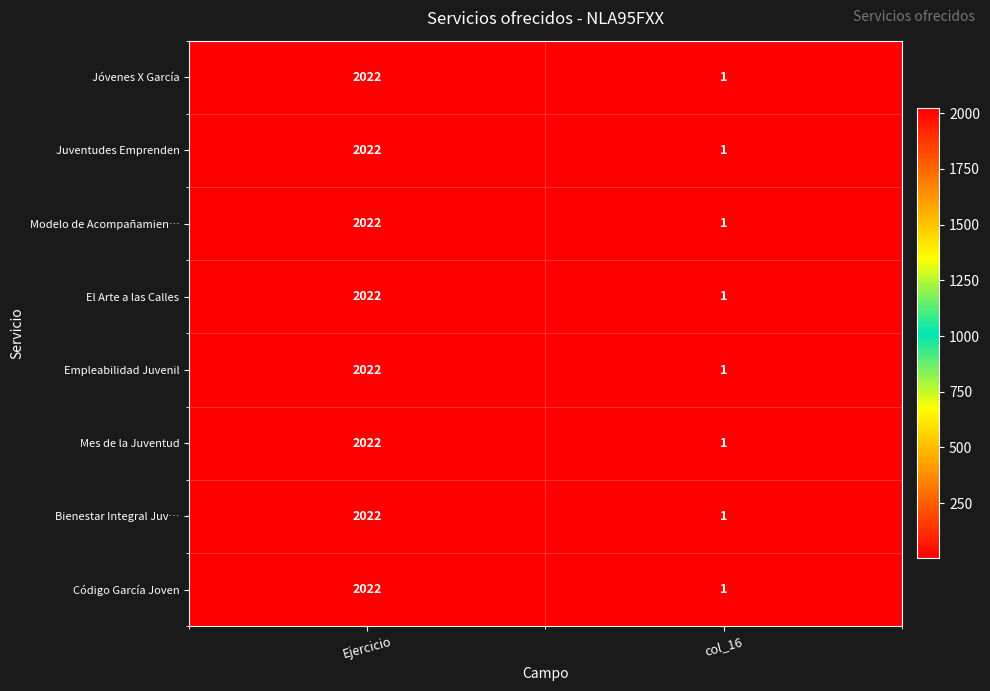

How many data points in El Arte a las Calles are less than 2022?

1